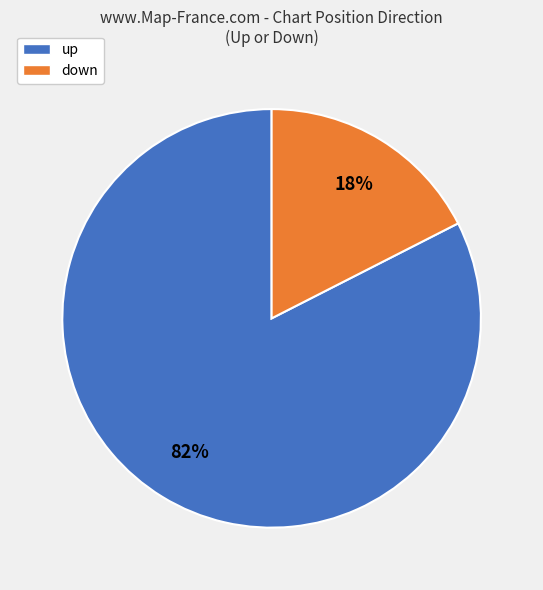

Which has a higher value, up or down?

up